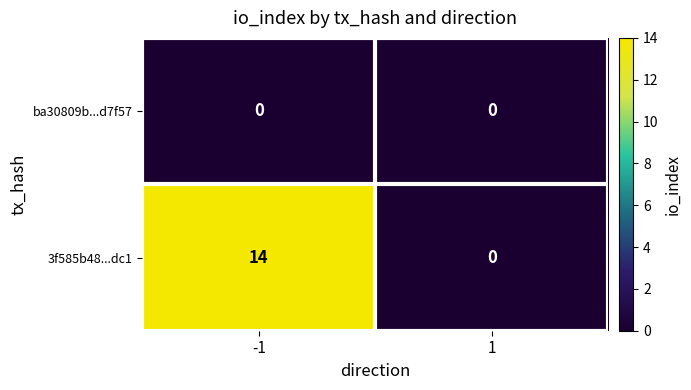

Reading left to right, what are all the values shown in this chart?

ba30809b...d7f57: -1=0	1=0
3f585b48...dc1: -1=14	1=0